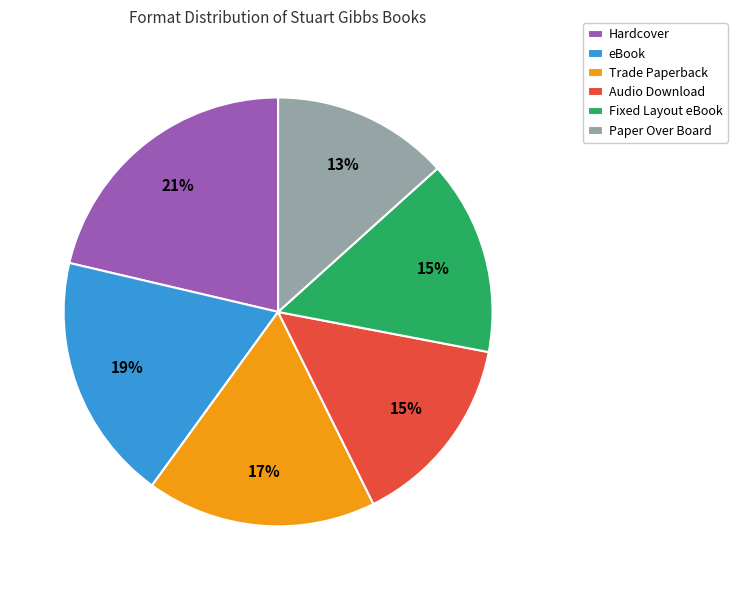

True or false: Hardcover accounts for 33% of the total.

False